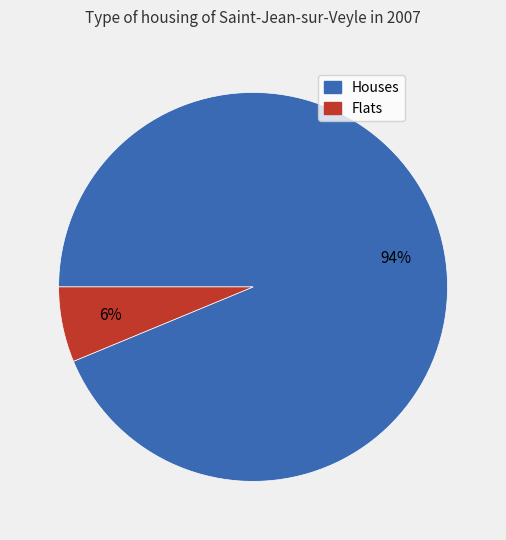

To the nearest percent, what is the average slice percentage?

50%